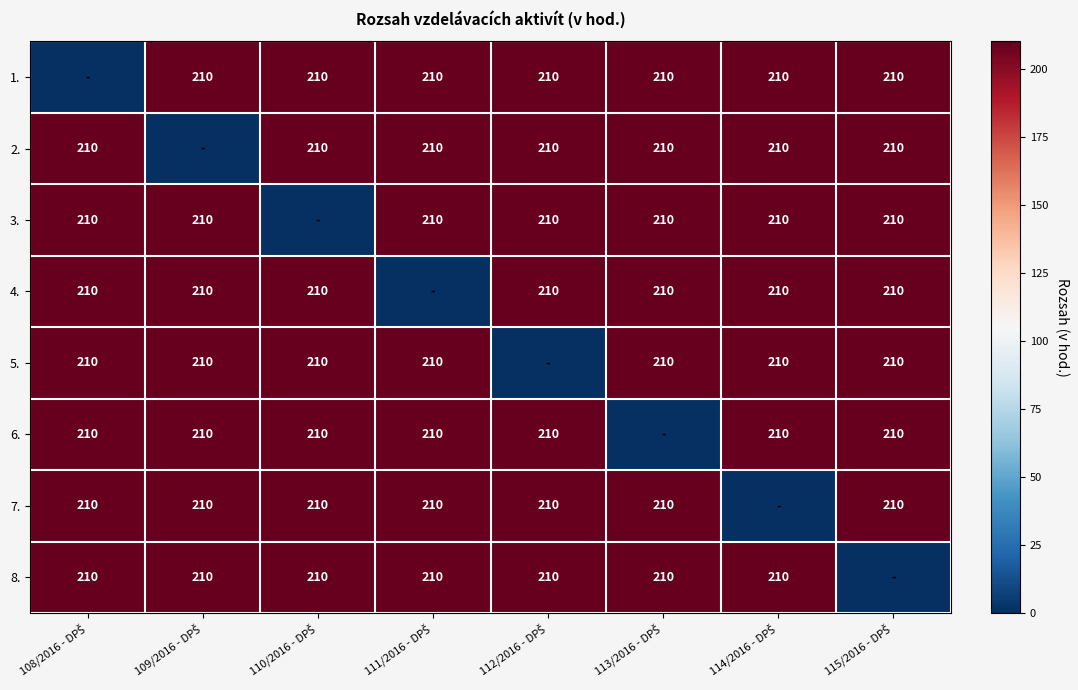

Is it true that 8. equals 53 at 114/2016 - DPŠ?

False